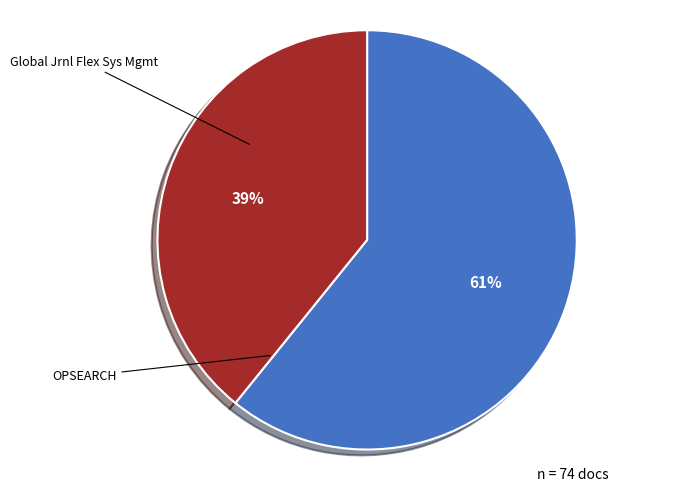

How many segments does this pie chart have?

2